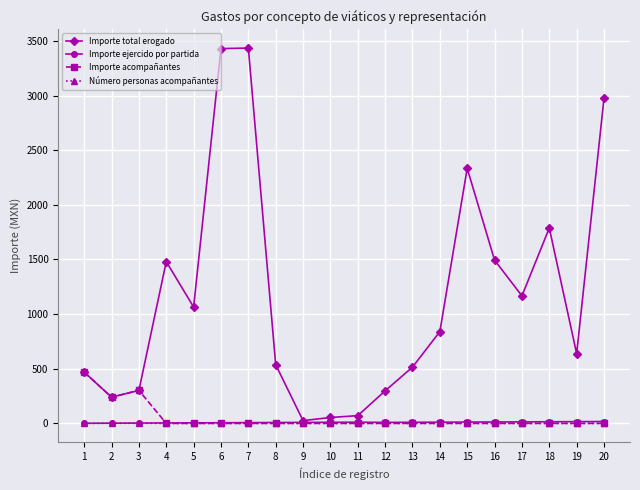

What is the sum of all Importe acompañantes values?

1011.0